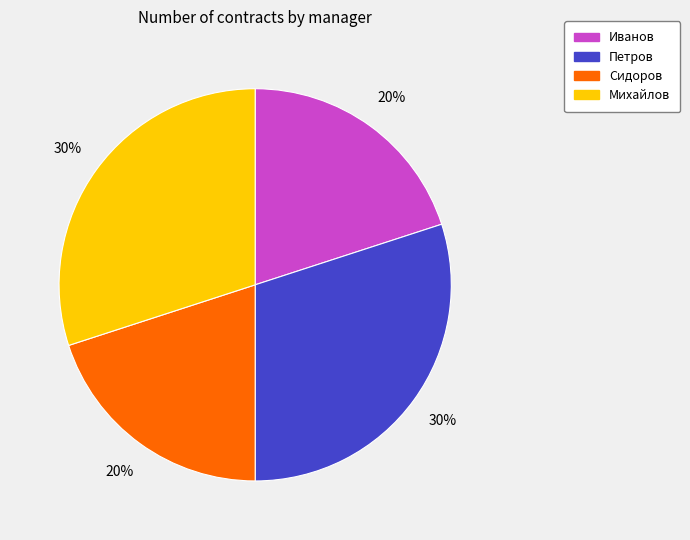

To the nearest percent, what percentage of the pie is Иванов?

20%